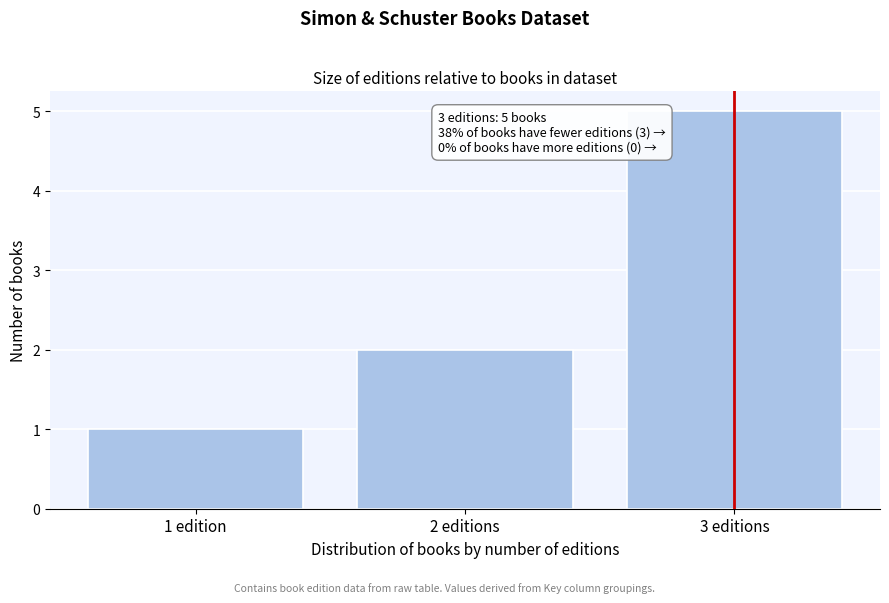

Reading left to right, extract all data points from this chart.

1	2	5